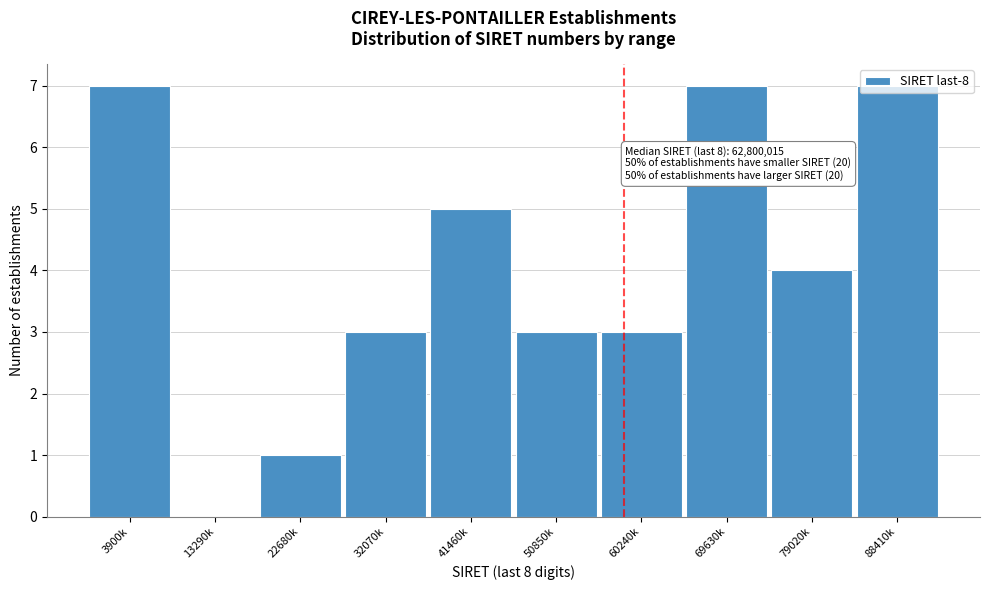

What is the maximum value shown in the chart?

7